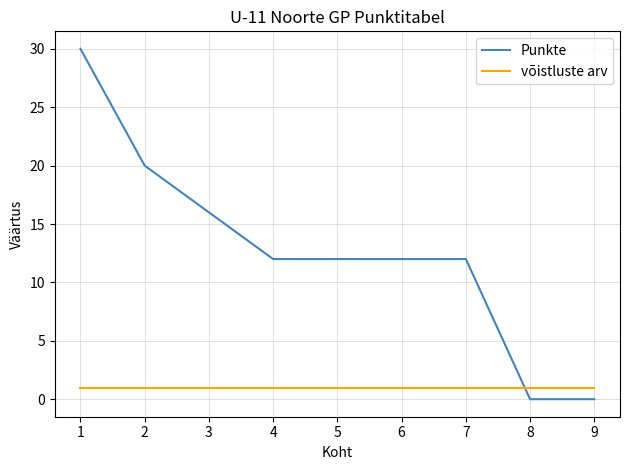

Read the võistluste arv value at 3.

1